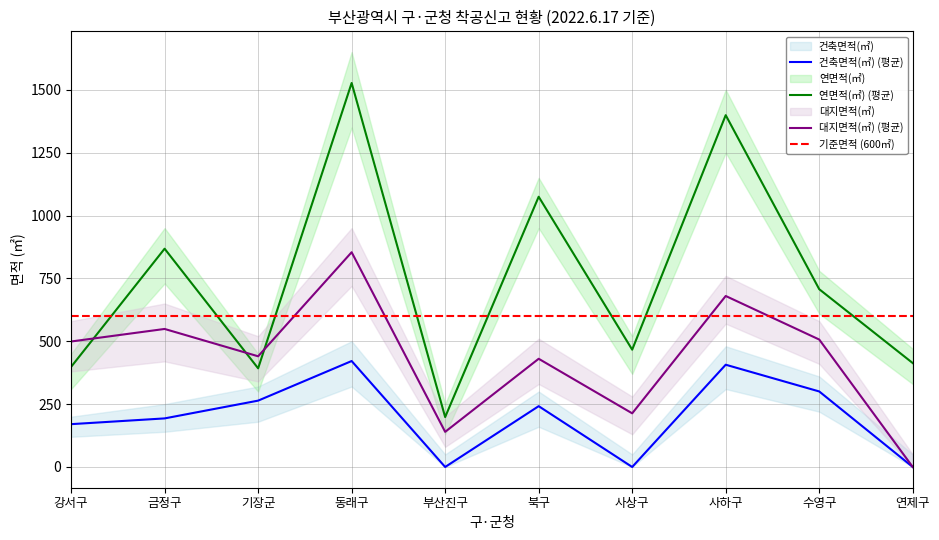

Is it true that 건축면적(㎡) (평균) equals 211.5 at 사하구?

False